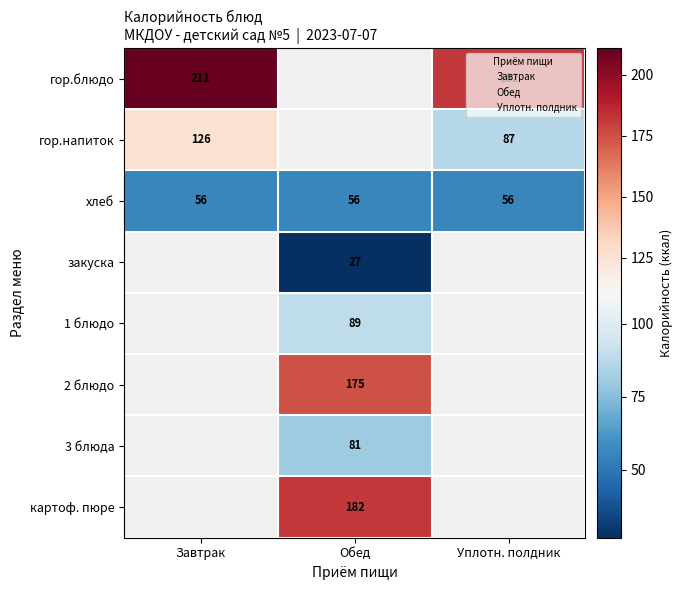

What is the smallest value displayed?

26.7